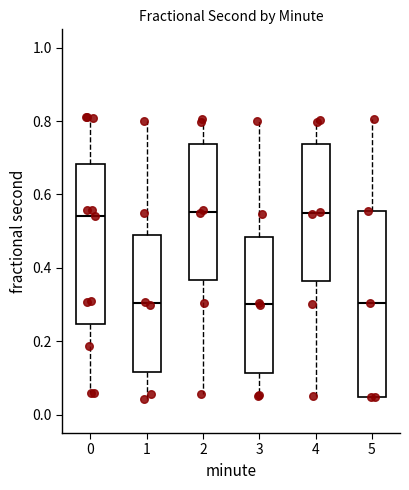

Reading left to right, read every box against the y-axis: the position of its median line, the range the box covers, and the ends of its whiskers. The values are not printed on the chart, so give them approximately, as read against the axis.

0: median 0.54, box 0.24 to 0.68, whiskers 0.06 to 0.82
1: median 0.30, box 0.12 to 0.48, whiskers 0.04 to 0.80
2: median 0.56, box 0.36 to 0.74, whiskers 0.06 to 0.80
3: median 0.30, box 0.12 to 0.48, whiskers 0.06 to 0.80
4: median 0.56, box 0.36 to 0.74, whiskers 0.06 to 0.80
5: median 0.30, box 0.04 to 0.56, whiskers 0.04 to 0.80